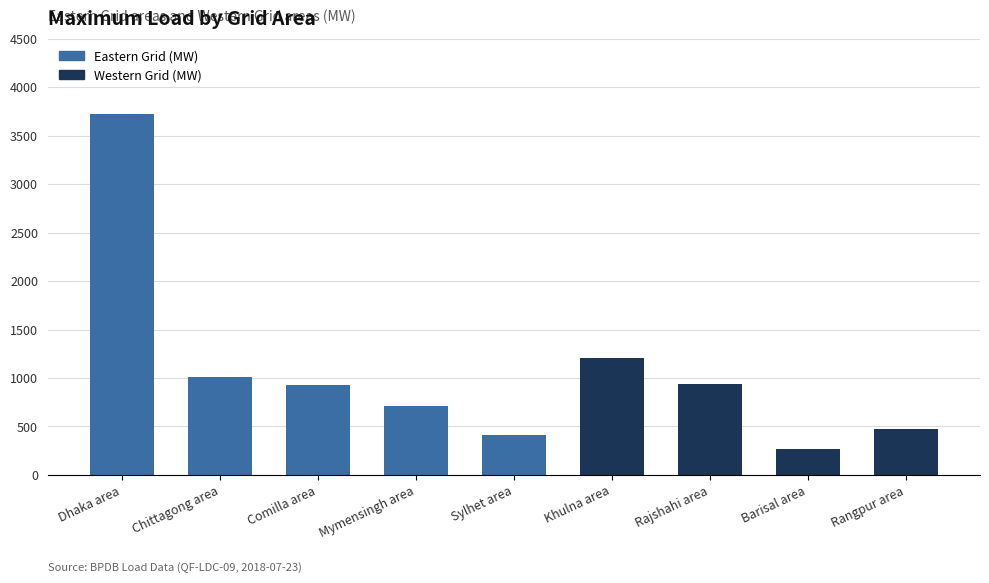

Are the bars horizontal?

No